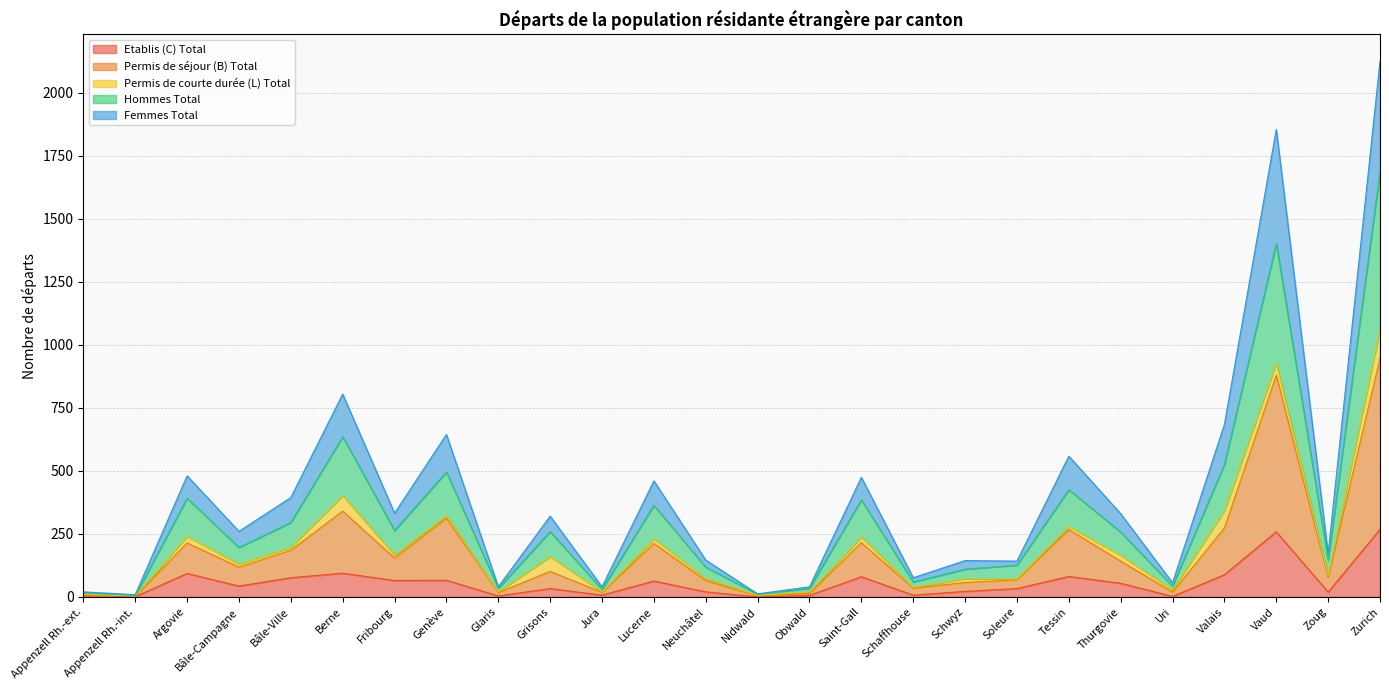

At which label does Femmes Total first exceed 320?

Argovie